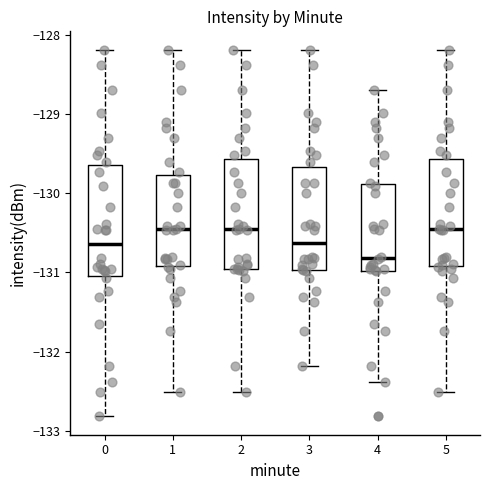

Reading left to right, transcribe this box plot: for each box, give where its median line is, the range the box spans, and where its two whiskers end, as read against the y-axis. The values are not printed on the chart, so give them approximately, as read against the axis.

0: median -130.6, box -131.0 to -129.6, whiskers -132.8 to -128.2
1: median -130.5, box -130.9 to -129.8, whiskers -132.5 to -128.2
2: median -130.5, box -131.0 to -129.6, whiskers -132.5 to -128.2
3: median -130.6, box -131.0 to -129.7, whiskers -132.2 to -128.2
4: median -130.8, box -131.0 to -129.9, whiskers -132.4 to -128.7
5: median -130.5, box -130.9 to -129.6, whiskers -132.5 to -128.2